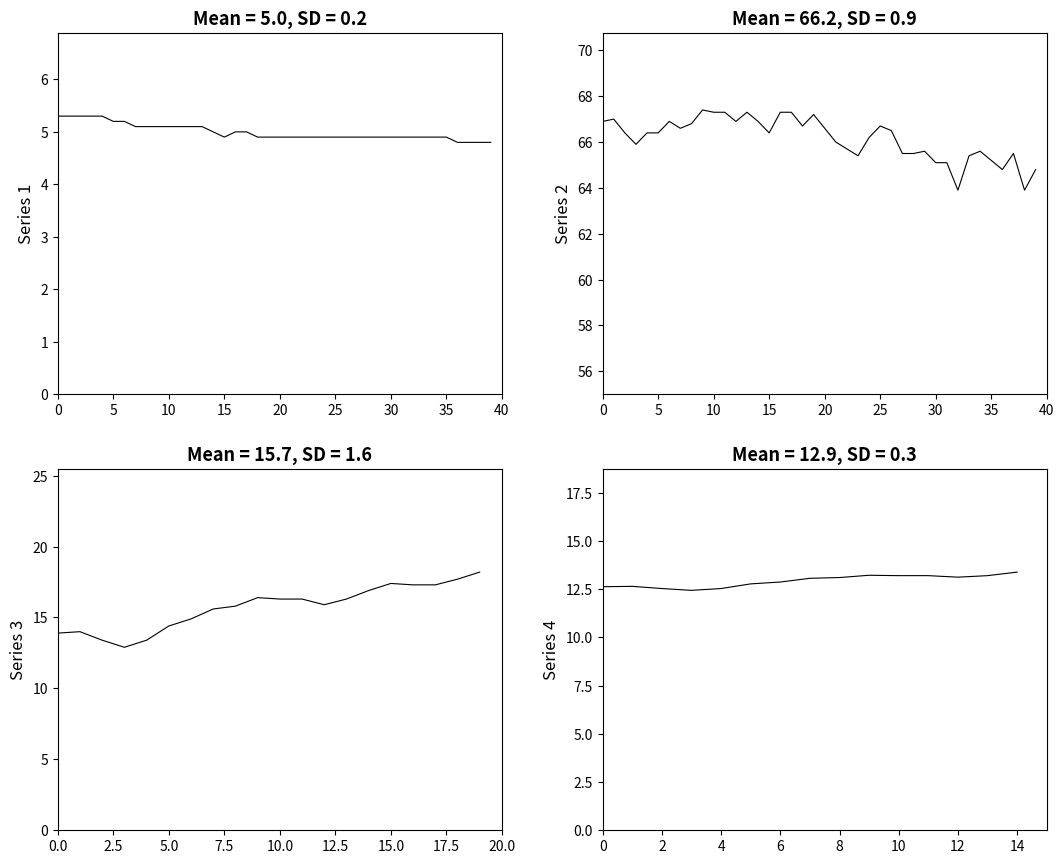

At which label does humidity reach its peak?

9